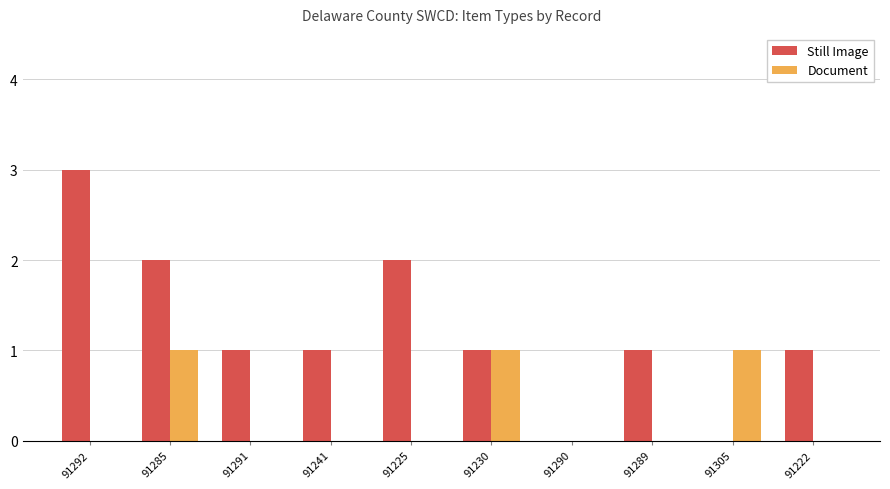

Is the value of Still Image at 91225 greater than the value of Document at 91230?

Yes